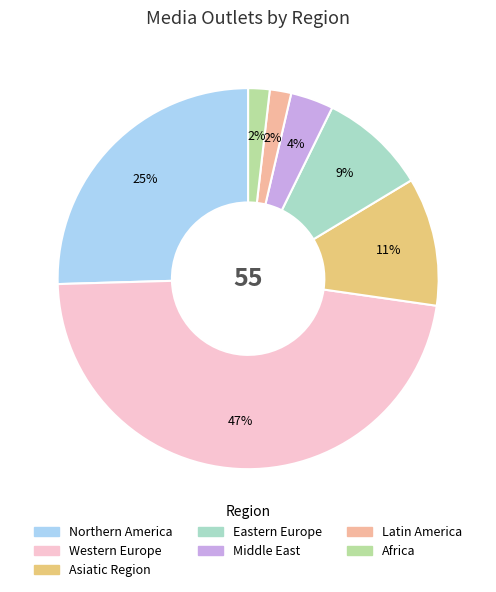

What is the ratio of the value at Western Europe to the value at Northern America?

1.9